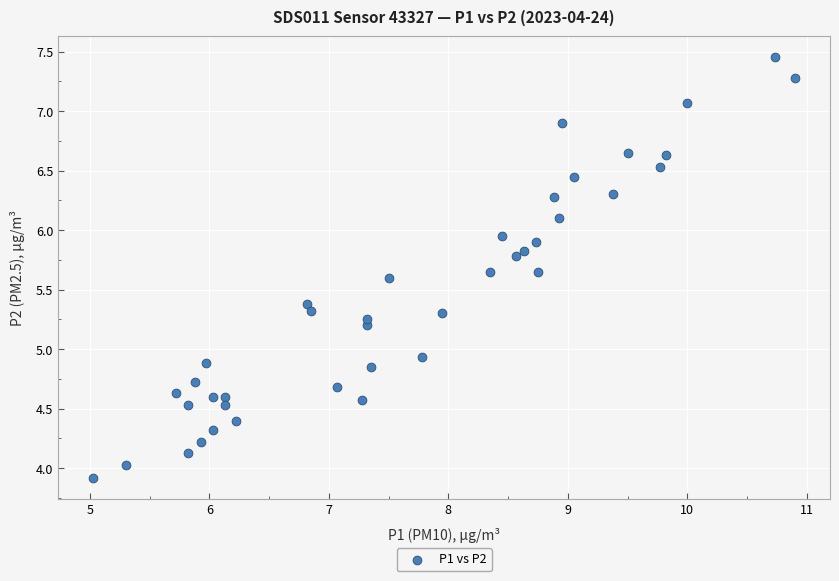

What Y value in the scatter plot is closest to 5?

4.9